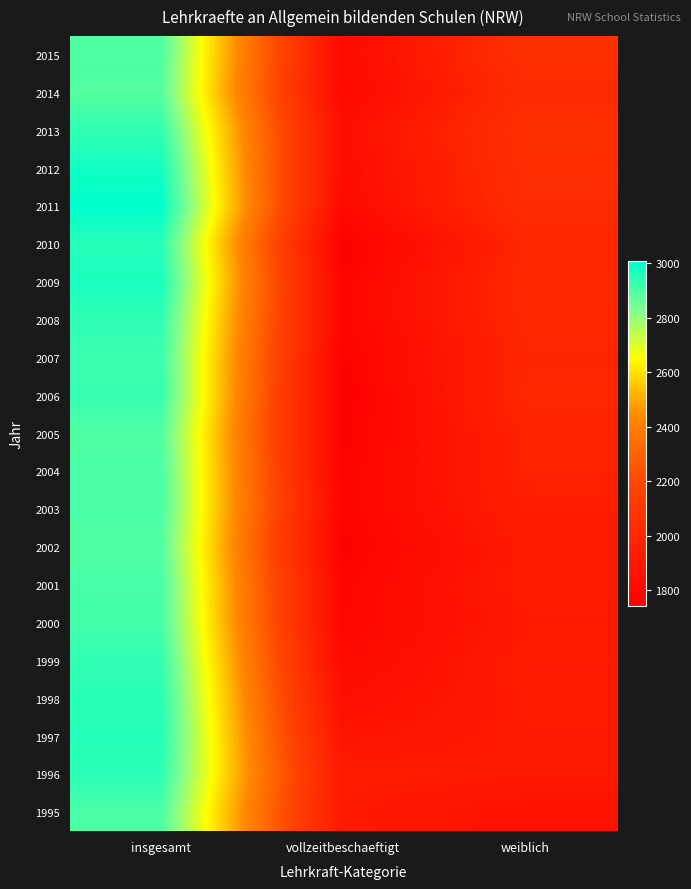

Rank the series by their maximum value, from lowest to highest.

2014, 2002, 2005, 2015, 1995, 2004, 2003, 2001, 2000, 2007, 2006, 1999, 2013, 2008, 1996, 1998, 2010, 1997, 2009, 2012, 2011